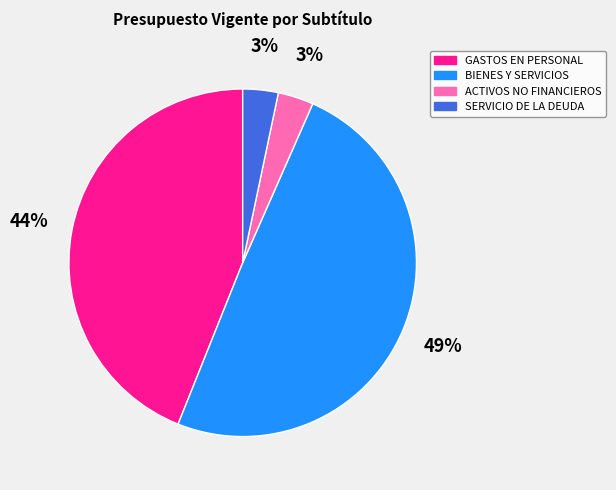

To the nearest percent, what percentage of the pie is SERVICIO DE LA DEUDA?

3%